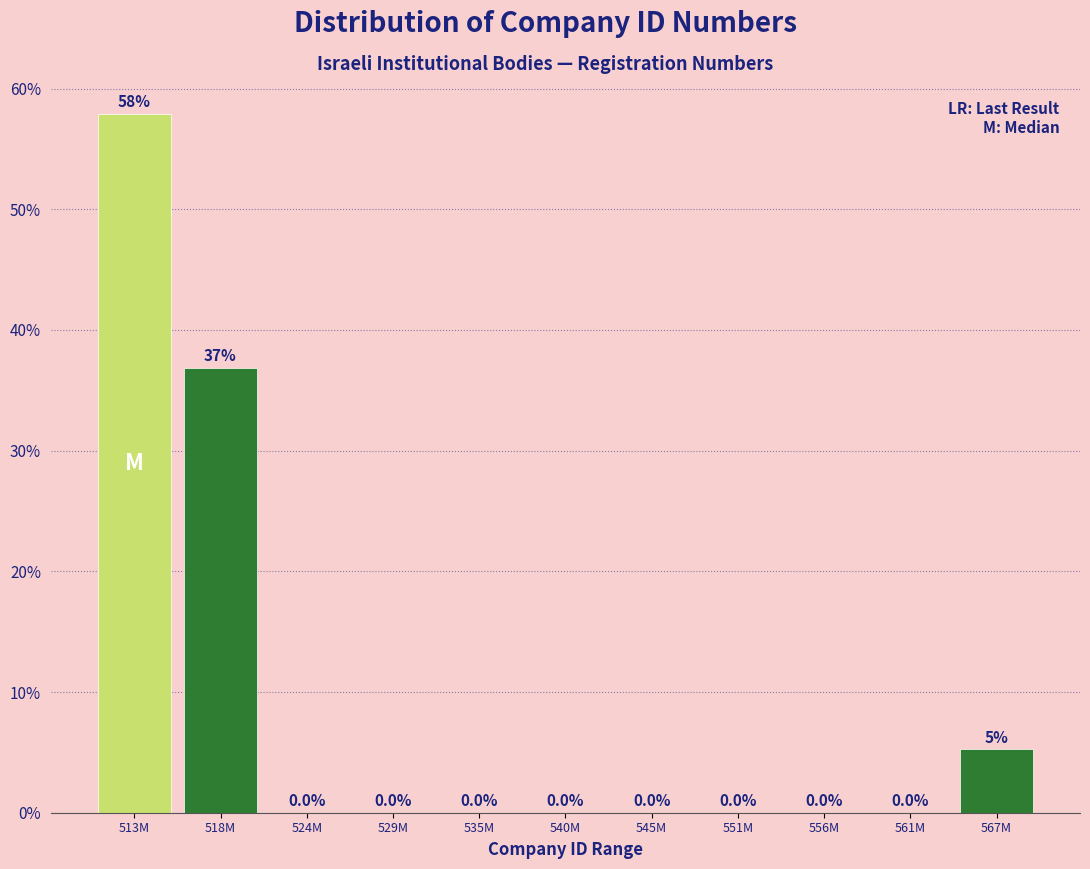

What is the sum of all values?

100.0